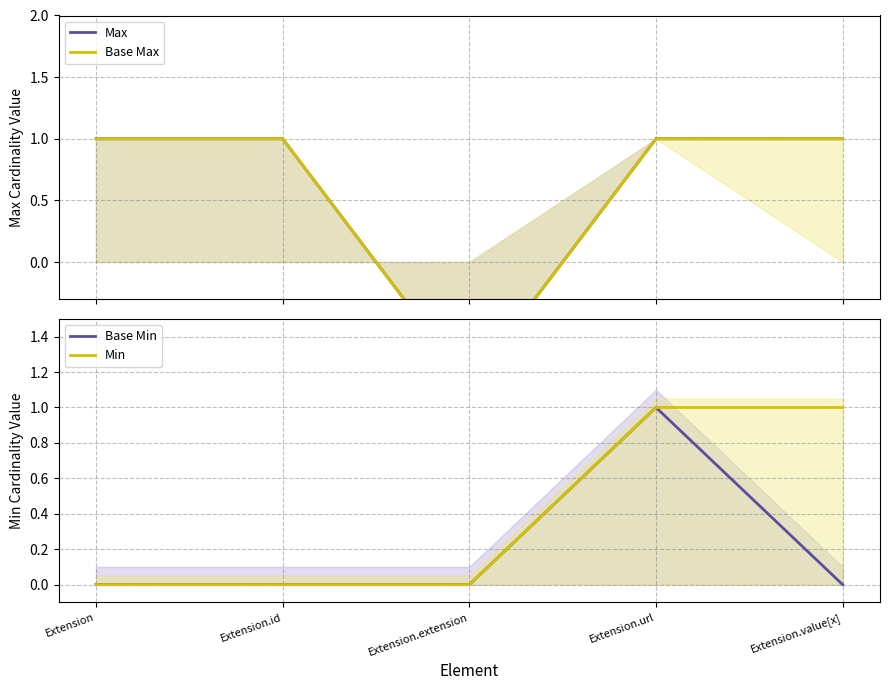

Which series changed the most between Extension and Extension.value[x]?

Min